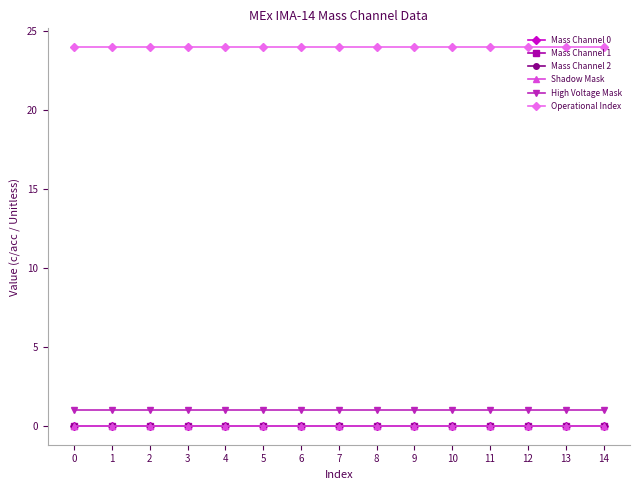

True or false: Mass Channel 0 has a value of 0 at 9.

True